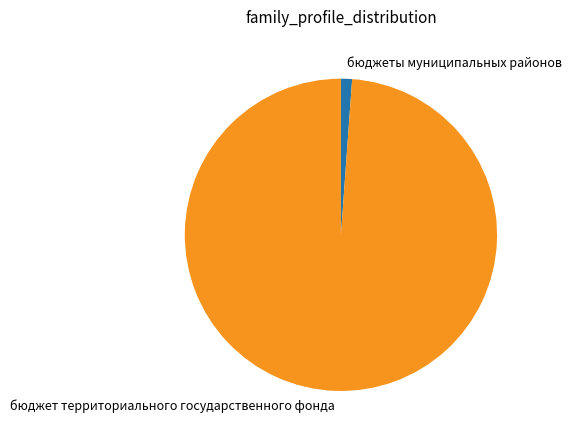

Which category accounts for the majority?

бюджет территориального государственного фонда